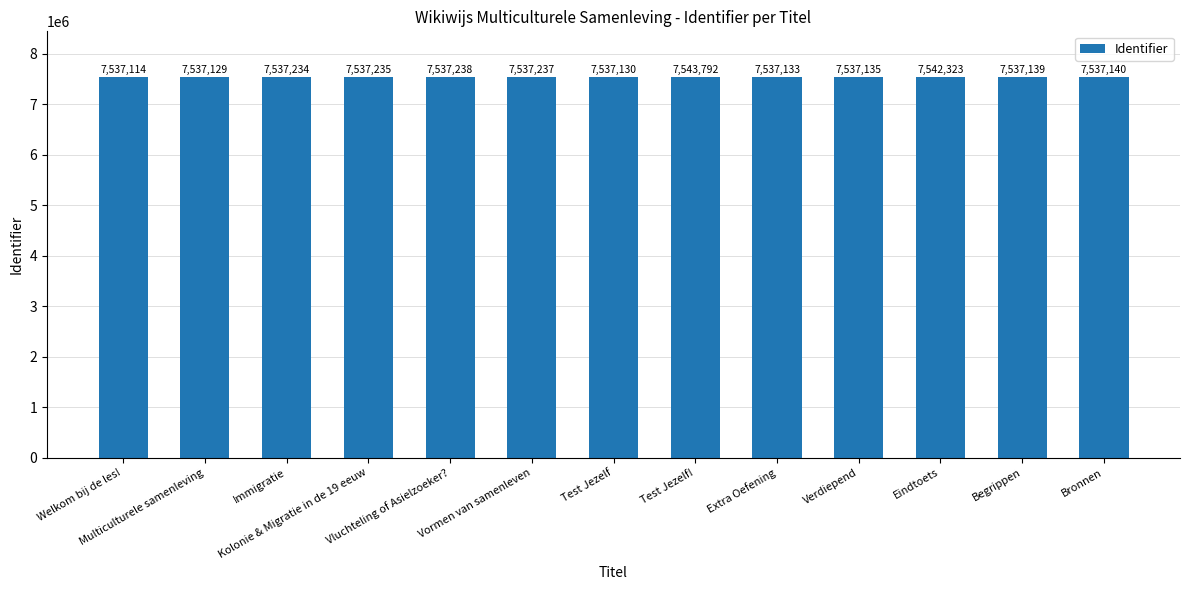

What is the maximum value shown in the chart?

7543792